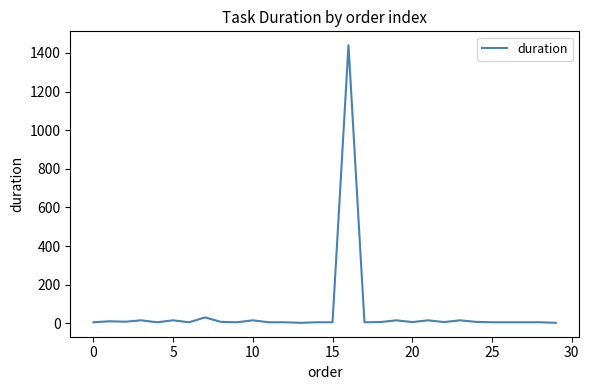

How many distinct data groups are displayed?

1